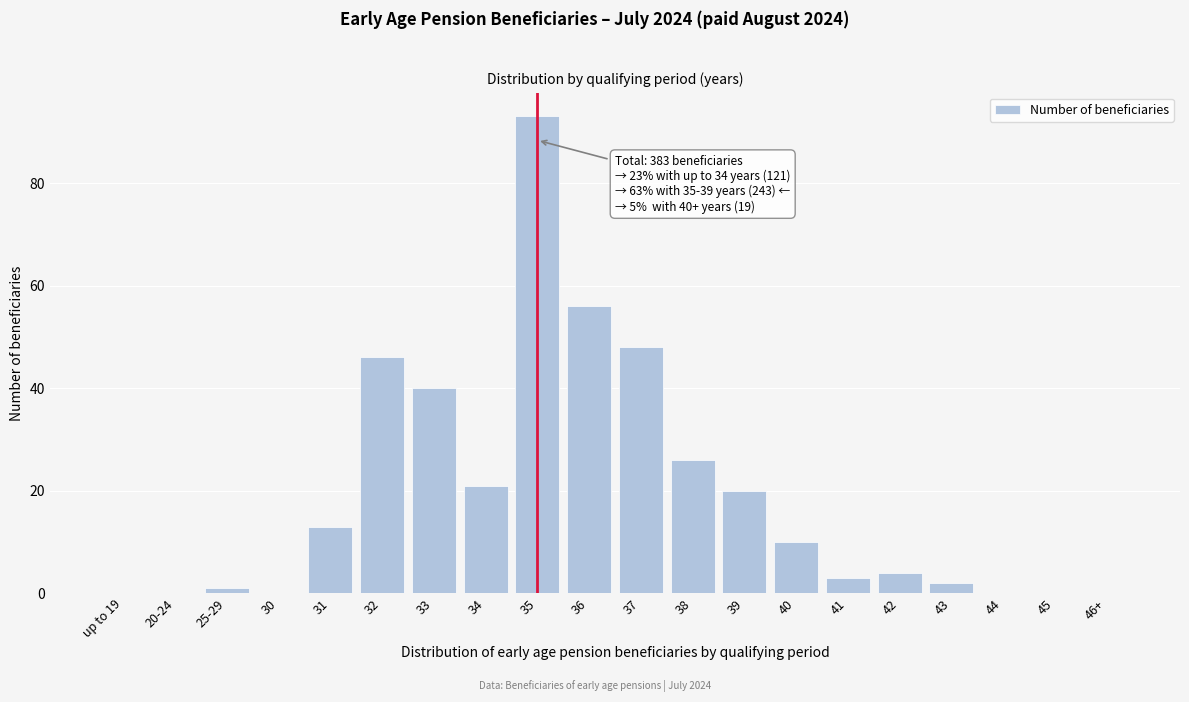

Reading left to right, list all the values displayed in this chart.

up to 19=0	20-24=0	25-29=1	30=0	31=13	32=46	33=40	34=21	35=93	36=56	37=48	38=26	39=20	40=10	41=3	42=4	43=2	44=0	45=0	46+=0